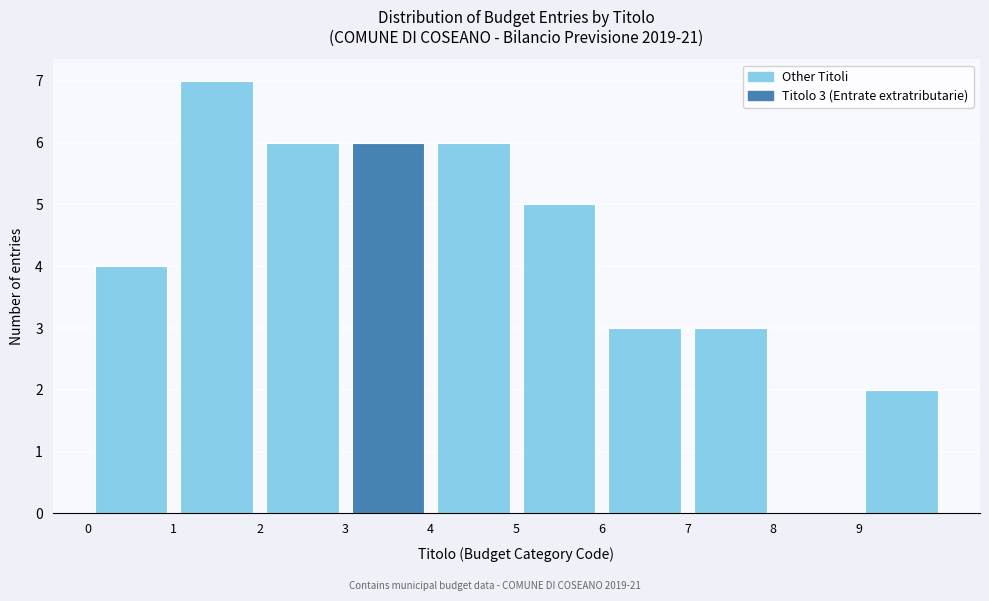

Which range on the x-axis has the tallest bar?

1 to 2